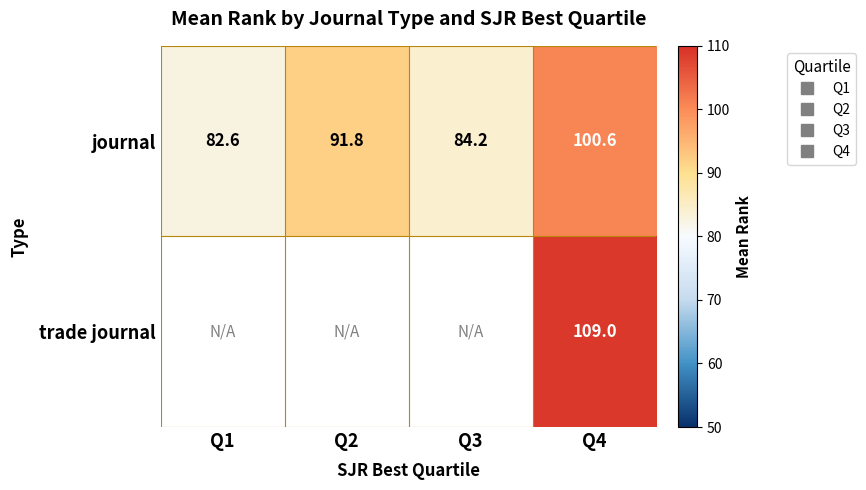

Which series has the largest total across all categories?

journal